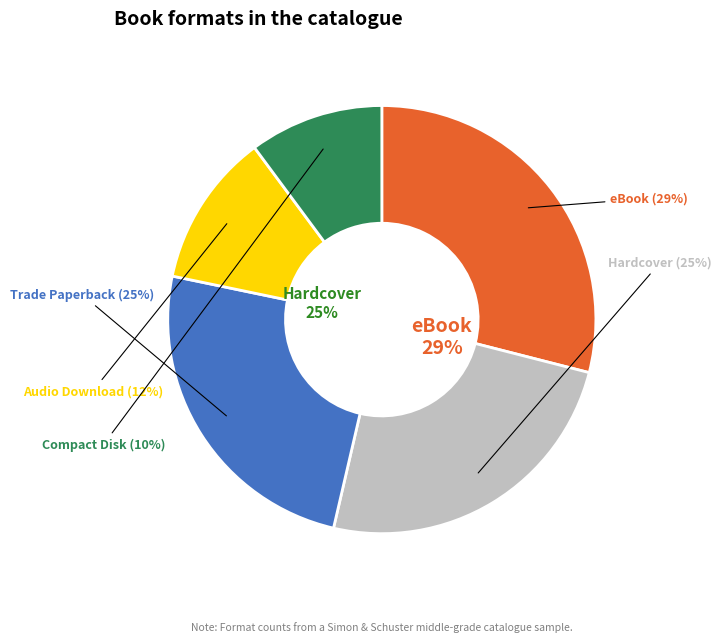

Rank the categories by value from highest to lowest.

eBook, Hardcover, Trade Paperback, Audio Download, Compact Disk